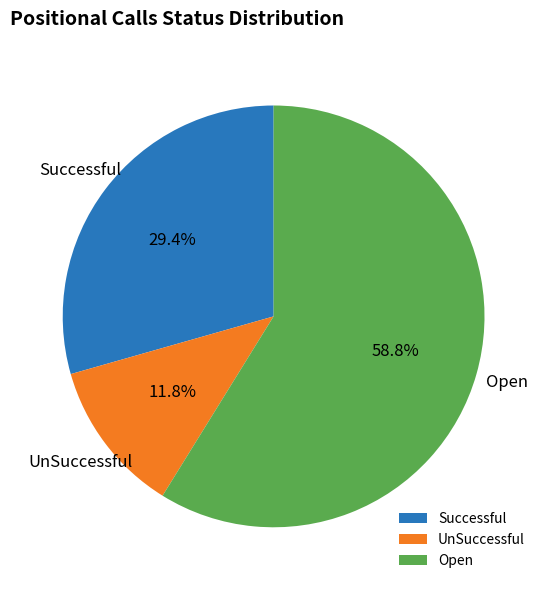

Rank the categories by value from highest to lowest.

Open, Successful, UnSuccessful